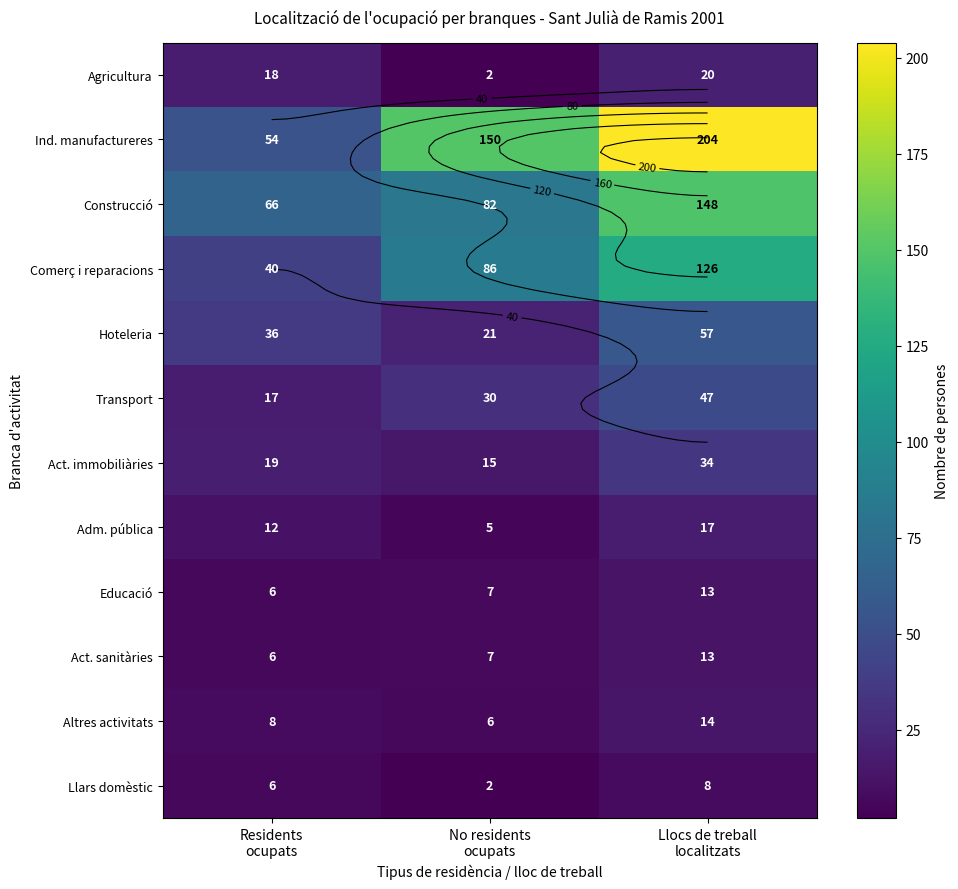

What is the difference between the maximum and minimum values in the Ind. manufactureres series?

150